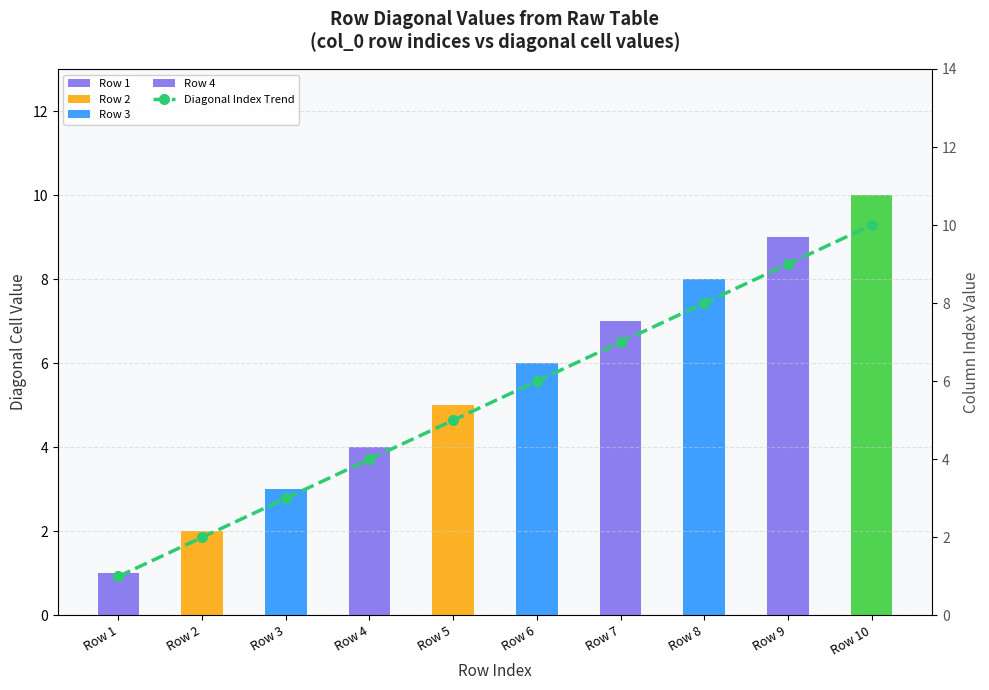

What is the difference between the maximum and minimum values?

9